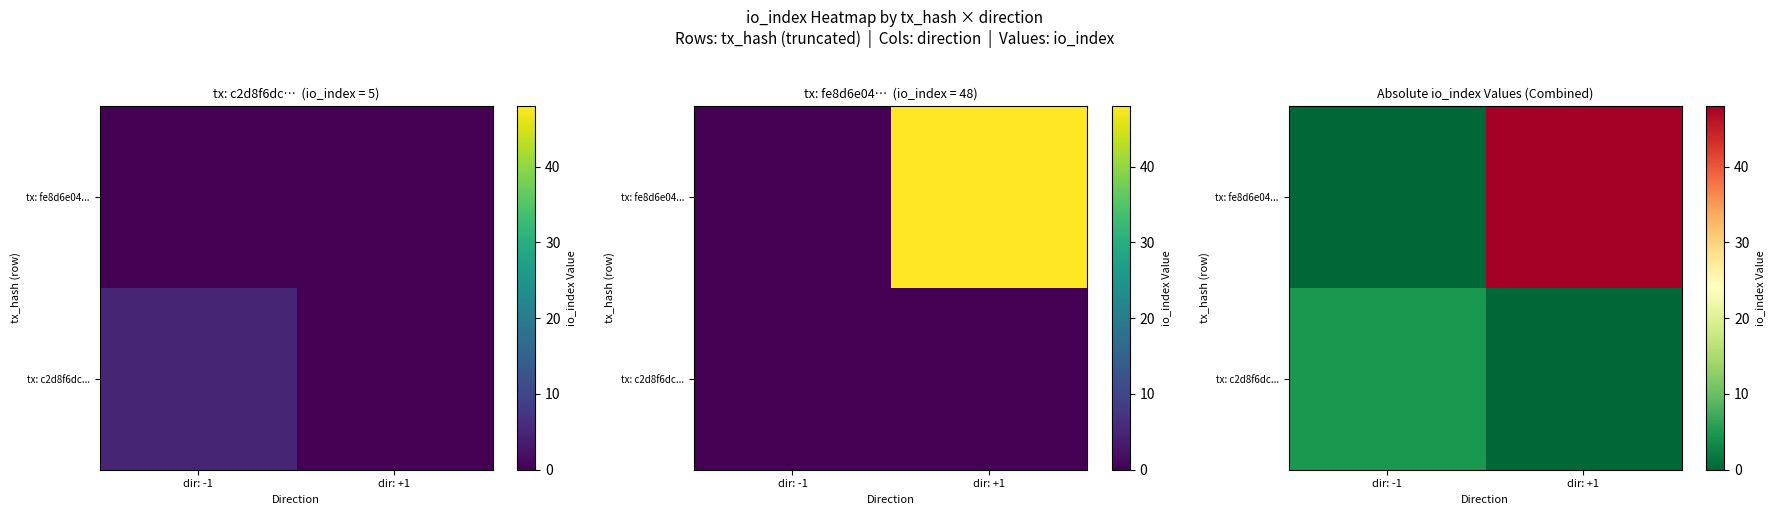

What is the sum of all tx: fe8d6e04... values?

48